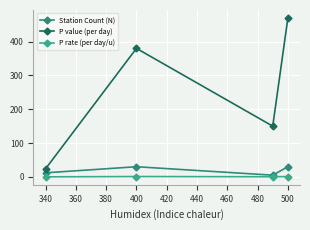

In P rate (per day/u), how many points are higher than both neighbors (excluding endpoints)?

1